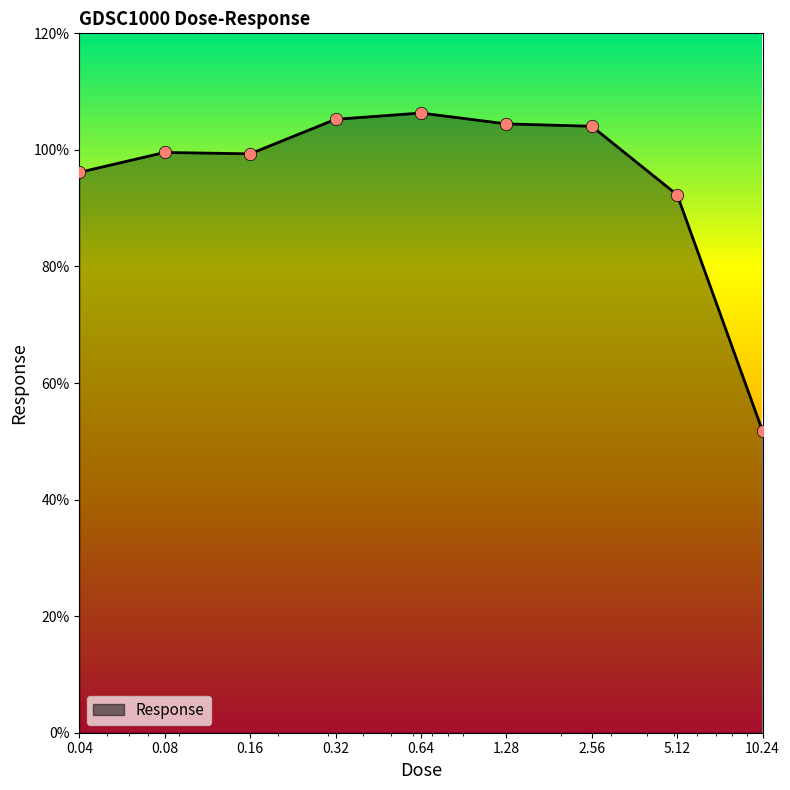

What is the smallest value displayed?

51.7